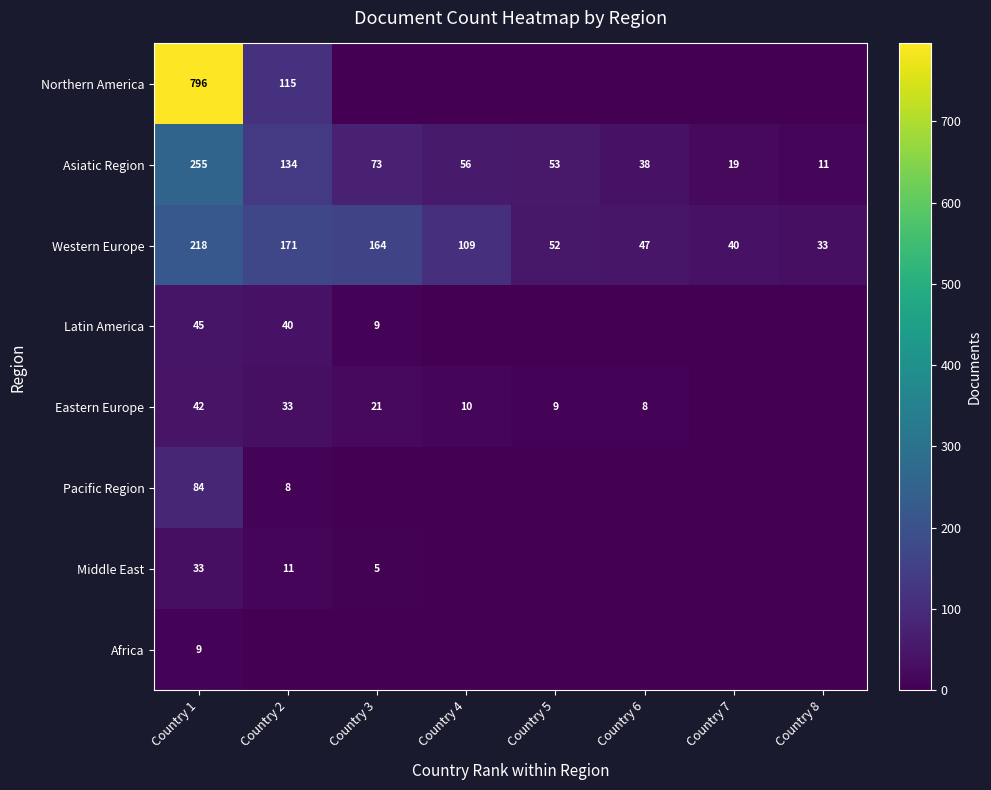

What is the total value across all series at Country 3?

272